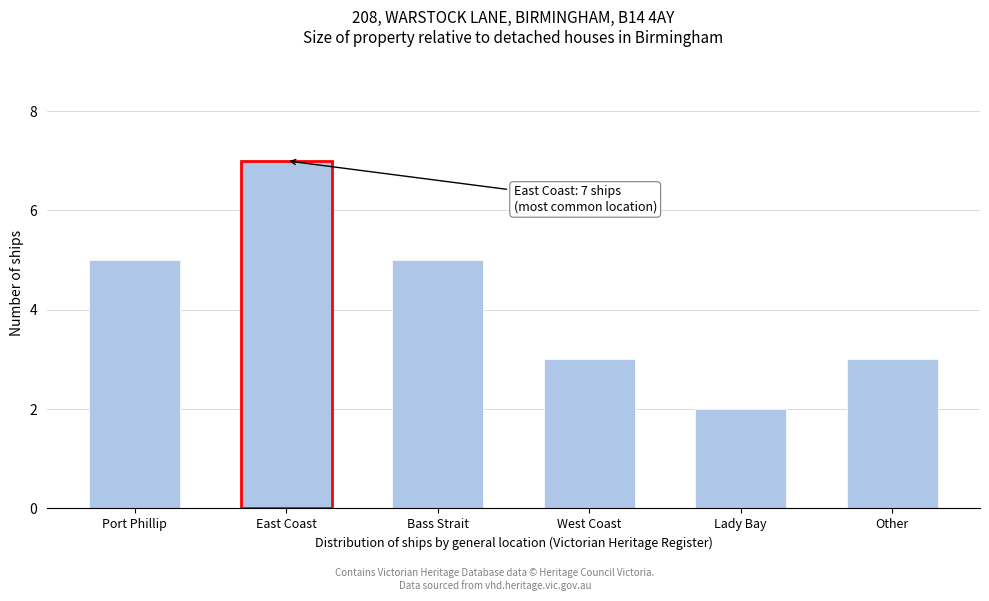

Reading left to right, list all the values displayed in this chart.

Port Phillip=5	East Coast=7	Bass Strait=5	West Coast=3	Lady Bay=2	Other=3